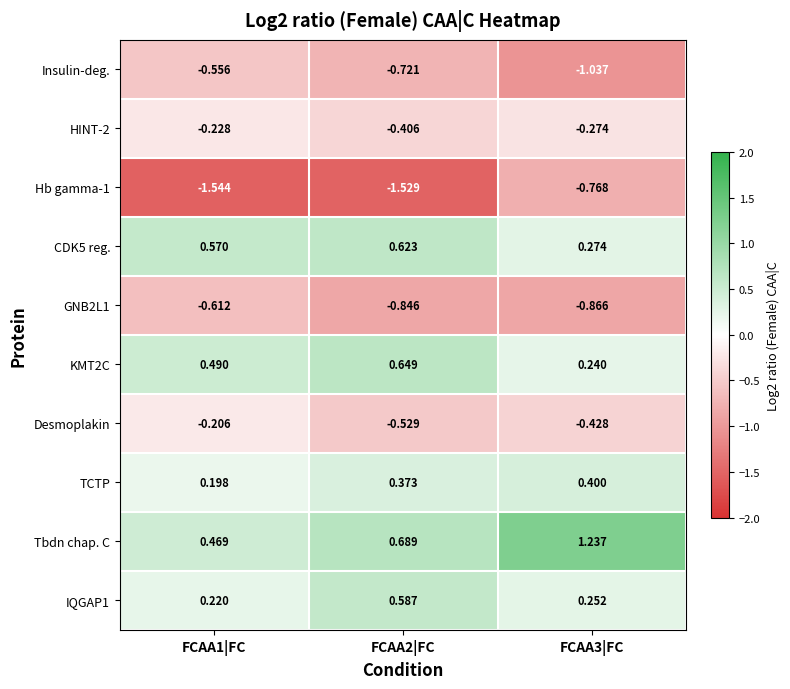

At how many categories does at least one series exceed 0?

3